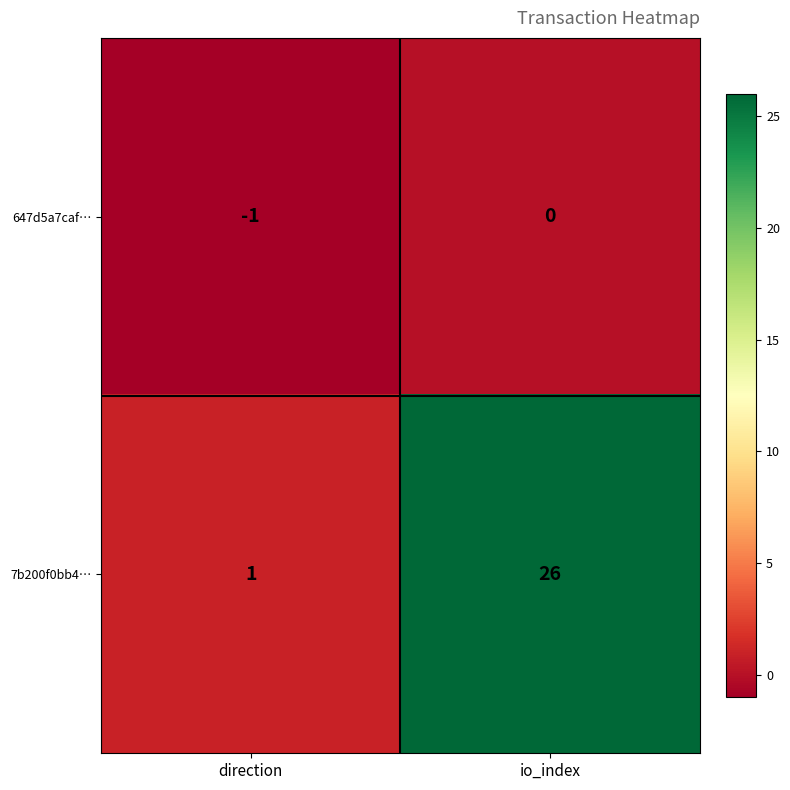

The 647d5a7caf… series shows 0 at direction. True or false?

False